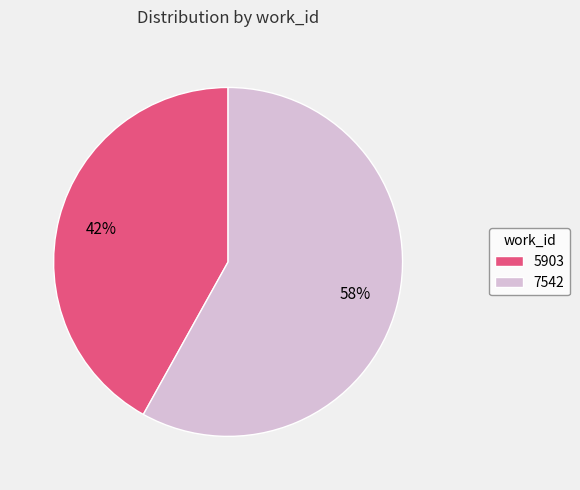

Is there a majority slice in this chart?

Yes